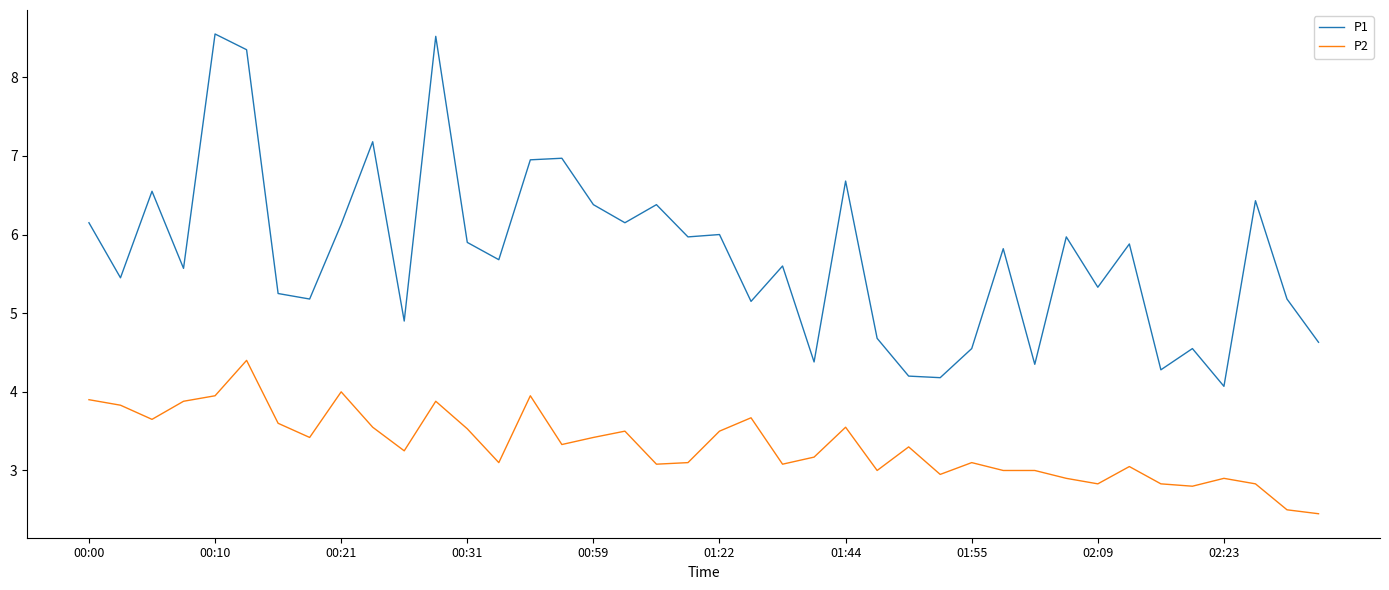

What is the maximum value shown in the chart?

8.6